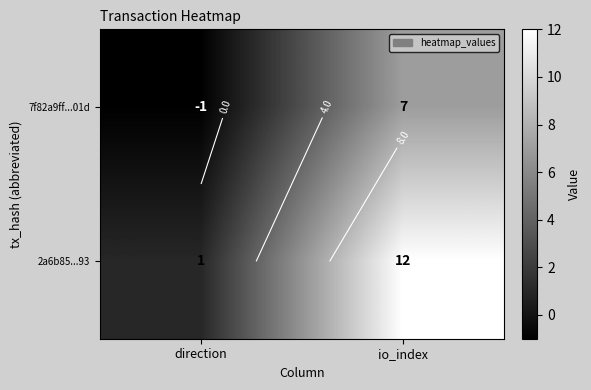

Which category has the lowest value across all series?

direction